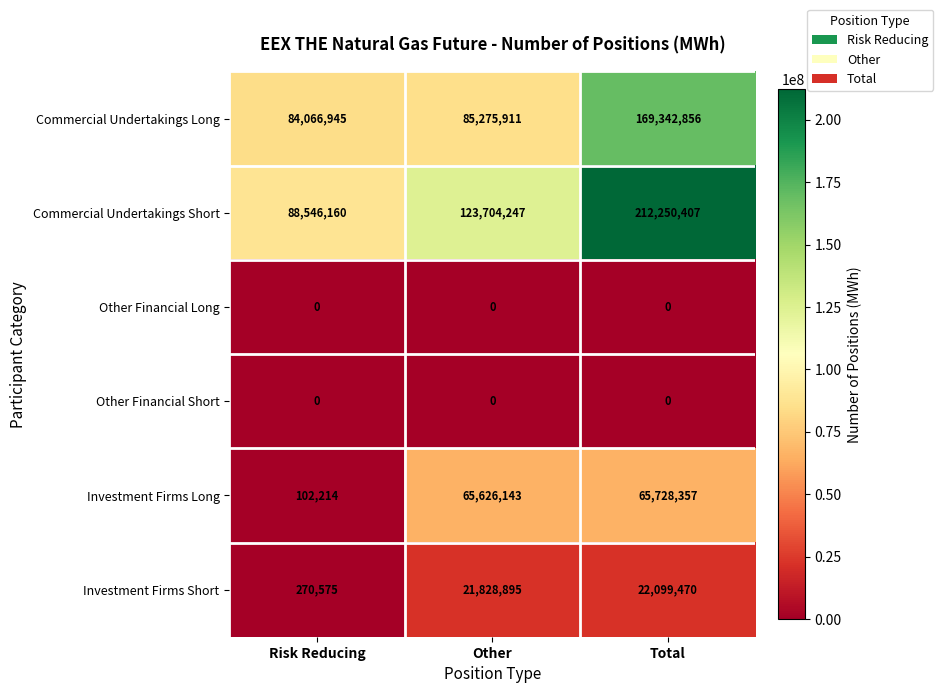

Is the value of Investment Firms Short at Risk Reducing greater than the value of Investment Firms Long at Other?

No